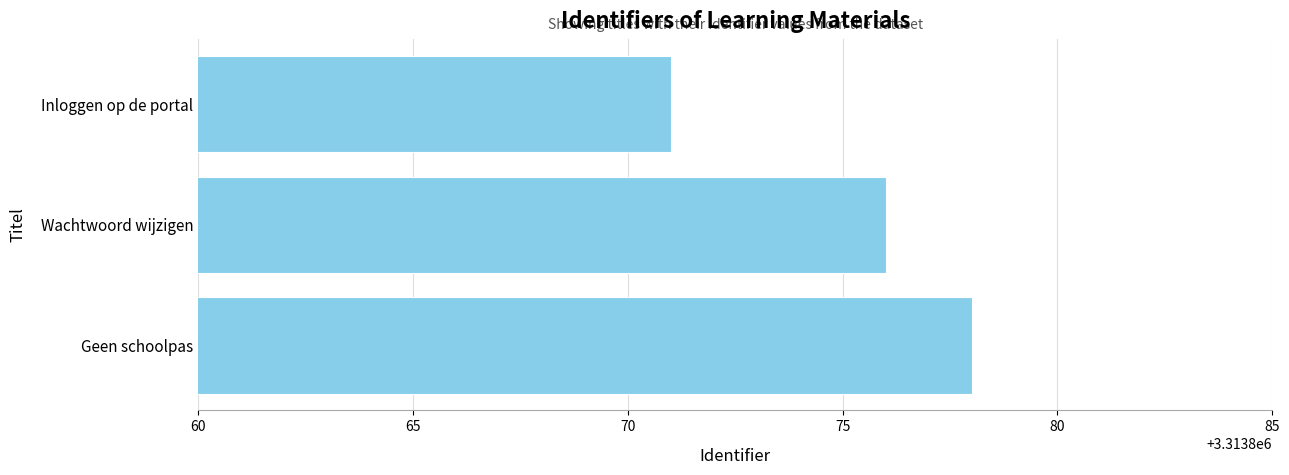

What is the ratio of the value at Geen schoolpas to the value at Inloggen op de portal?

1.0